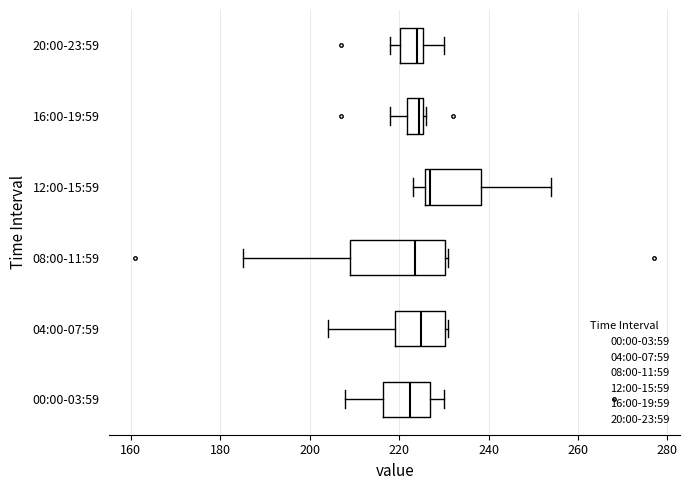

Reading bottom to top, transcribe this box plot: for each box, give where its median line is, the range the box spans, and where its two whiskers end, as read against the x-axis. The values are not printed on the chart, so give them approximately, as read against the axis.

00:00-03:59: median 222, box 216 to 228, whiskers 208 to 230
04:00-07:59: median 226, box 220 to 230, whiskers 204 to 232
08:00-11:59: median 224, box 210 to 230, whiskers 186 to 232
12:00-15:59: median 228, box 226 to 238, whiskers 224 to 254
16:00-19:59: median 224, box 222 to 226, whiskers 218 to 226 (just right of the box's right edge)
20:00-23:59: median 224, box 220 to 226, whiskers 218 to 230